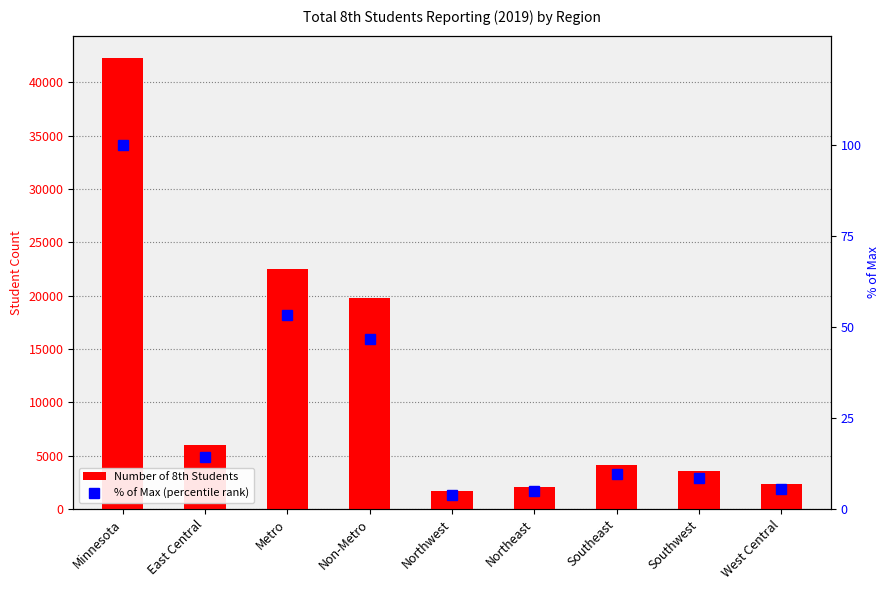

At which category is the sum across all series the highest?

Minnesota